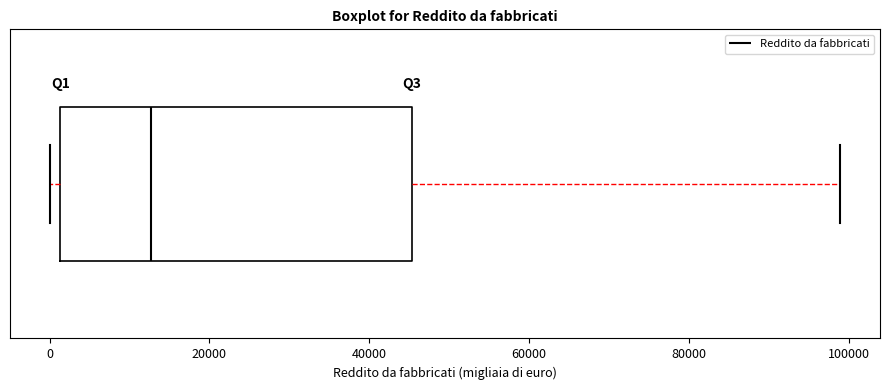

Where does the right whisker of the box end on the x-axis? The values are not printed on the chart, so give them approximately, as read against the axis.

98000